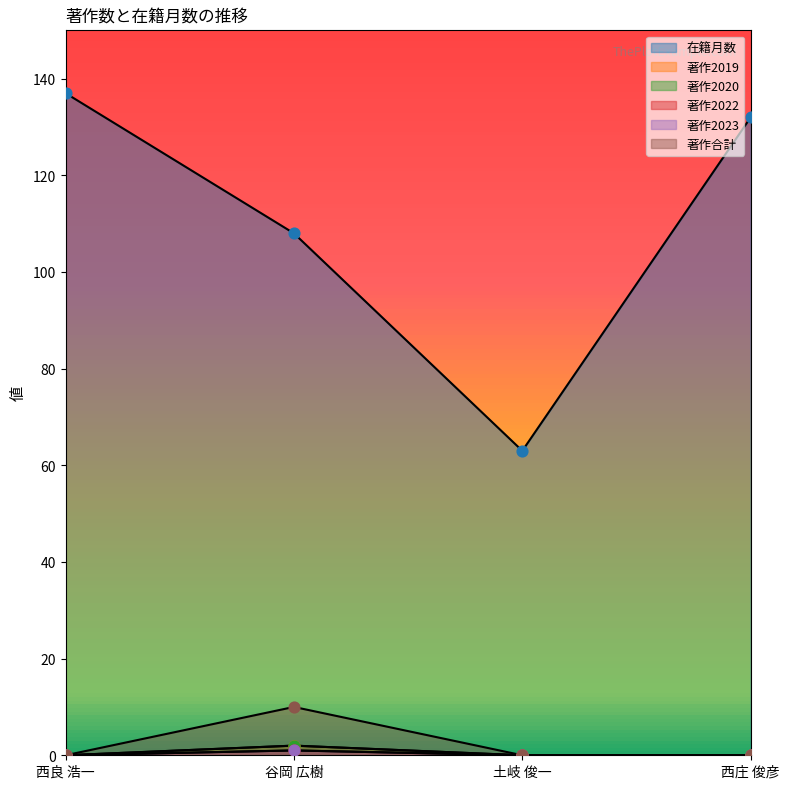

At which category is the sum across all series the highest?

西良 浩一